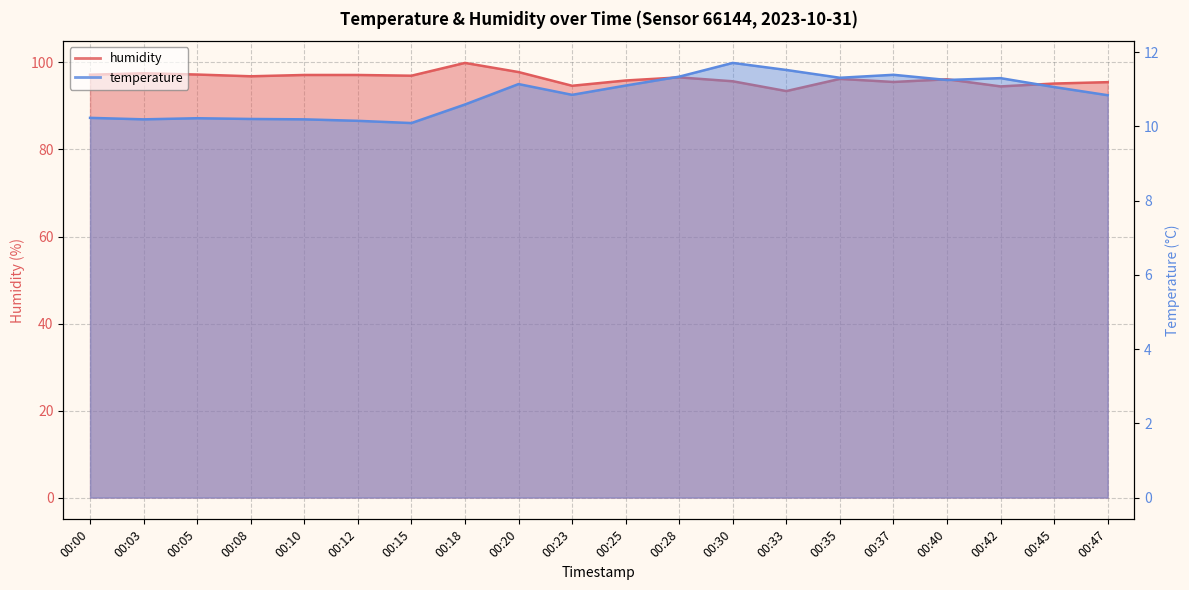

At which category does the chart reach its peak across all series?

00:18